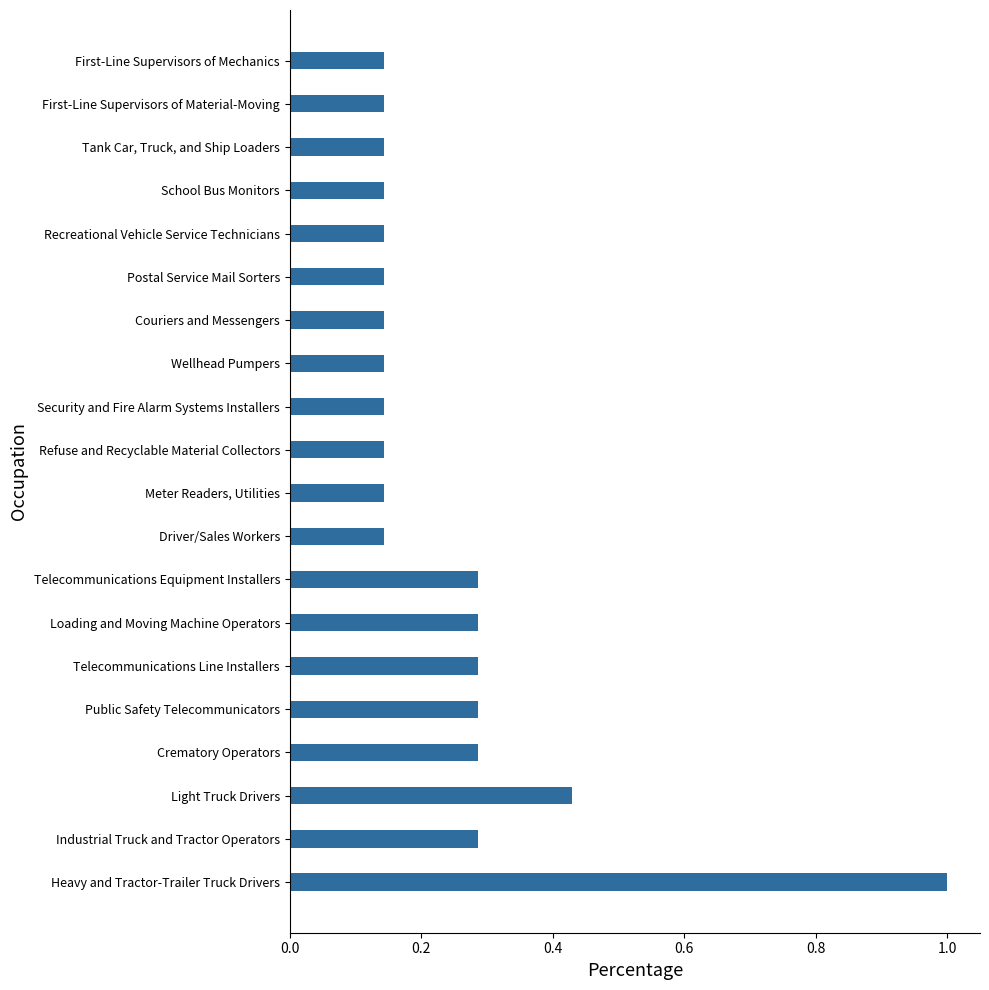

The value at Heavy and Tractor-Trailer Truck Drivers is 0.7. True or false?

False